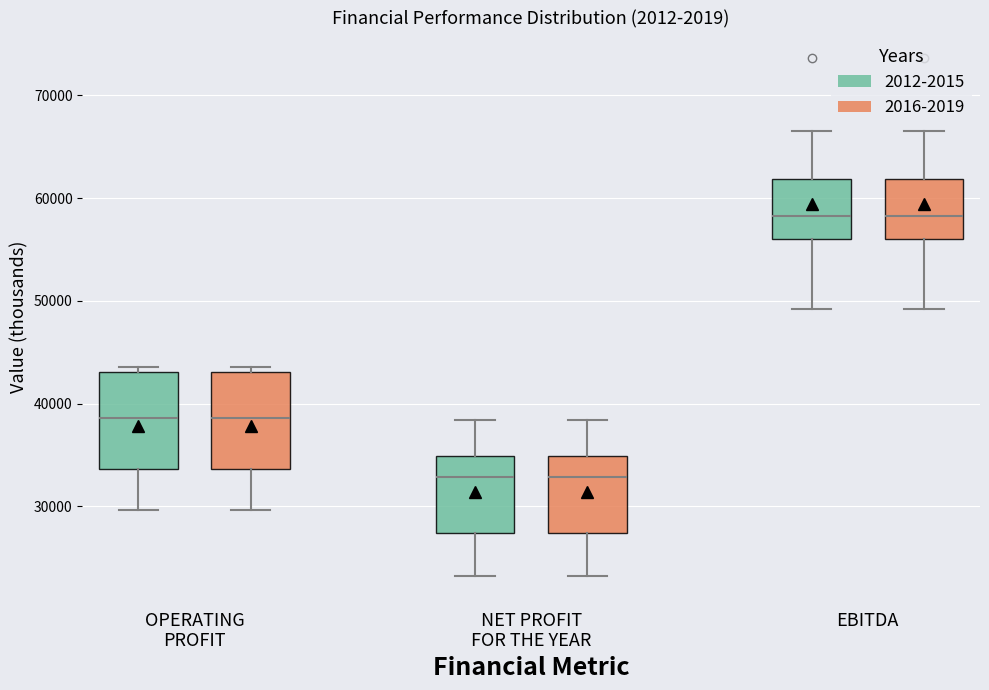

Where is the lower edge of the box for OPERATING PROFIT (2016-2019) on the y-axis? The values are not printed on the chart, so give them approximately, as read against the axis.

34000